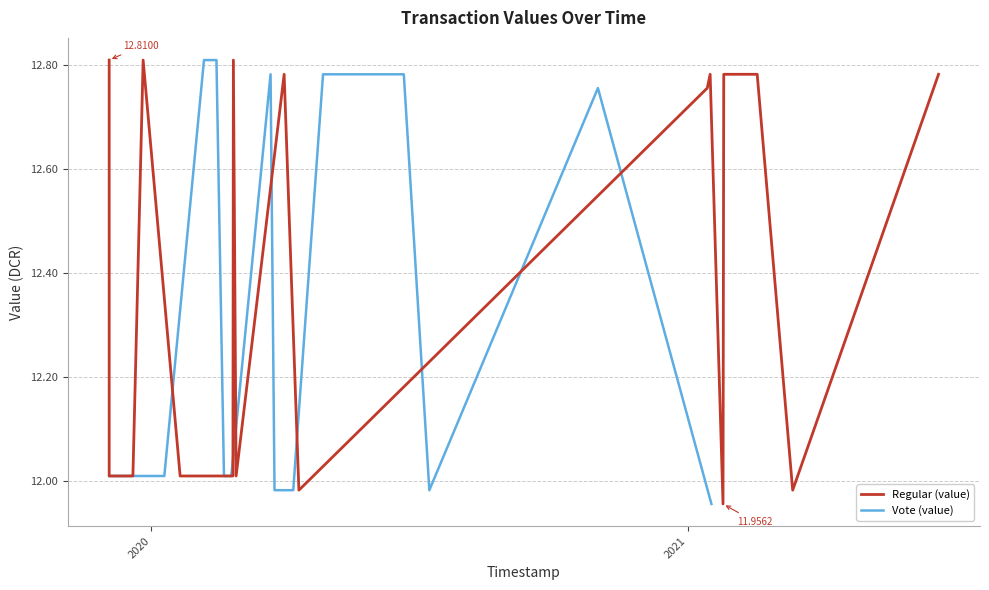

Rank the series by their maximum value, from lowest to highest.

Regular (value), Vote (value)